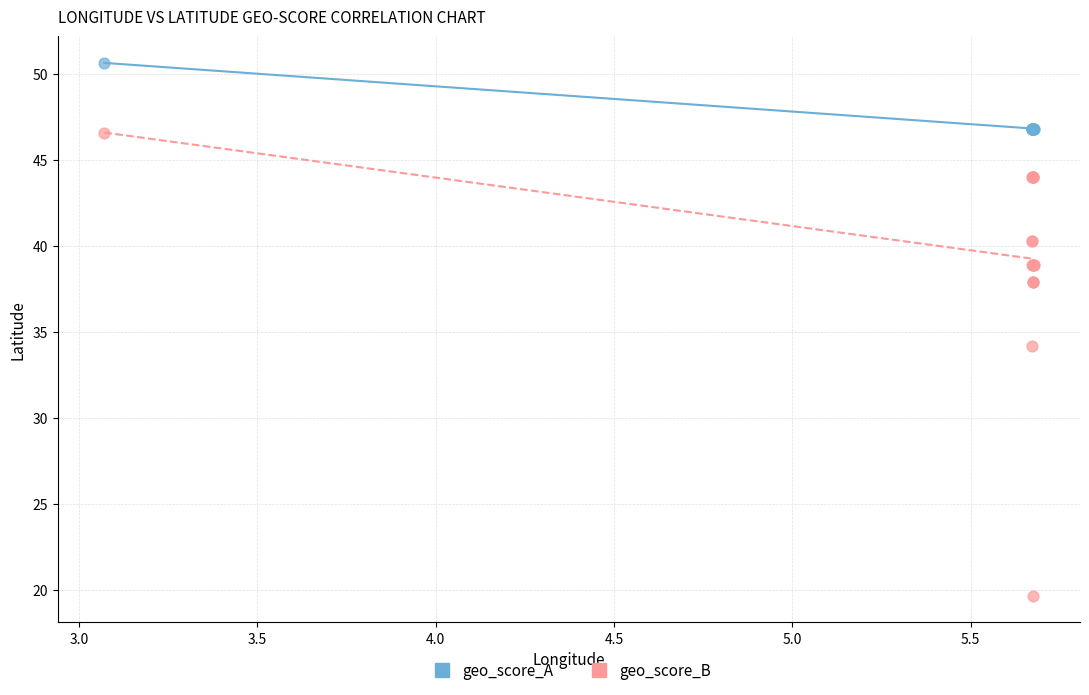

Which series contains the lowest Y value?

geo_score_B